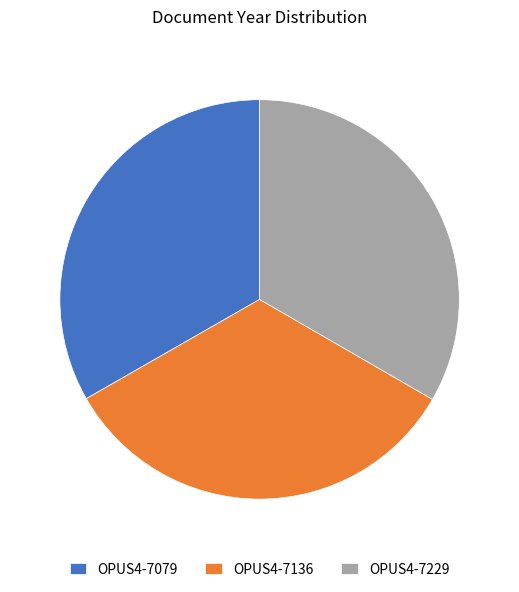

Is it true that OPUS4-7229 is 44% of the pie?

False